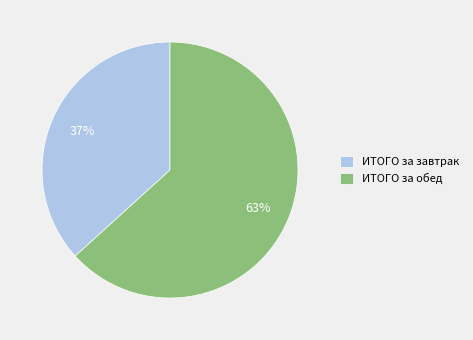

Between ИТОГО за завтрак and ИТОГО за обед, which is larger?

ИТОГО за обед